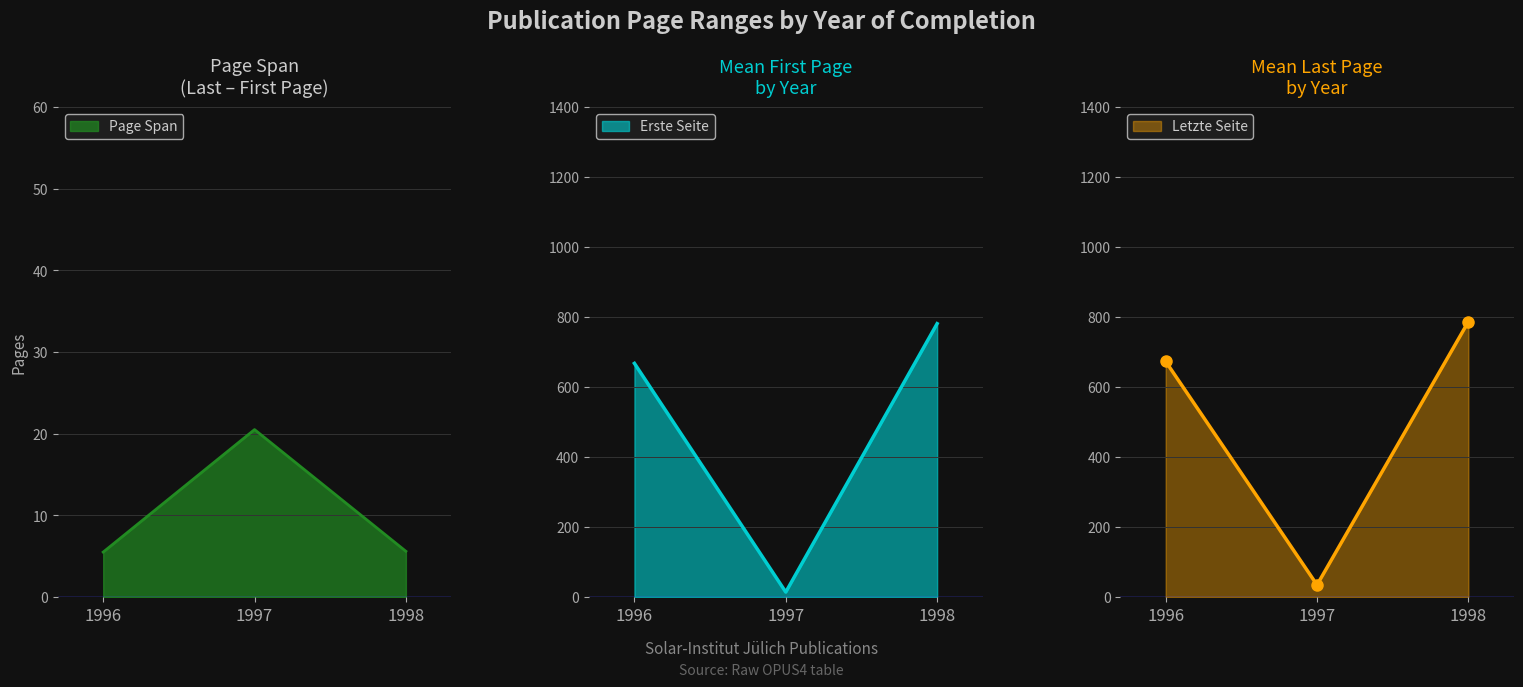

Which series has the largest total across all categories?

Letzte Seite